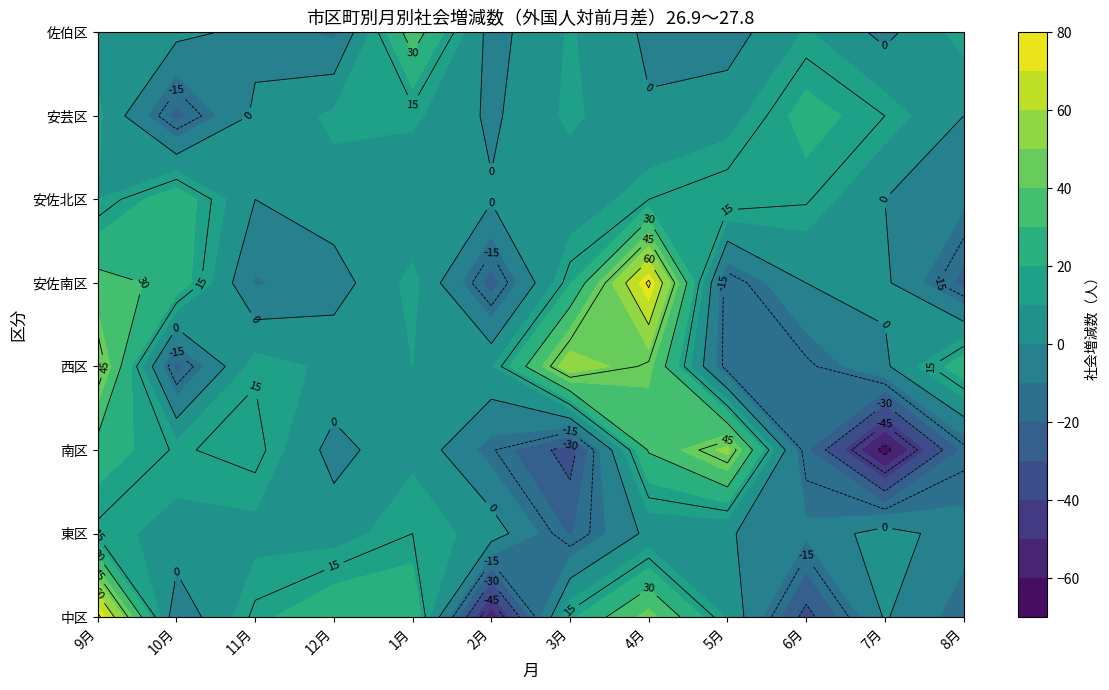

How many negative values does the 西区 series have?

4